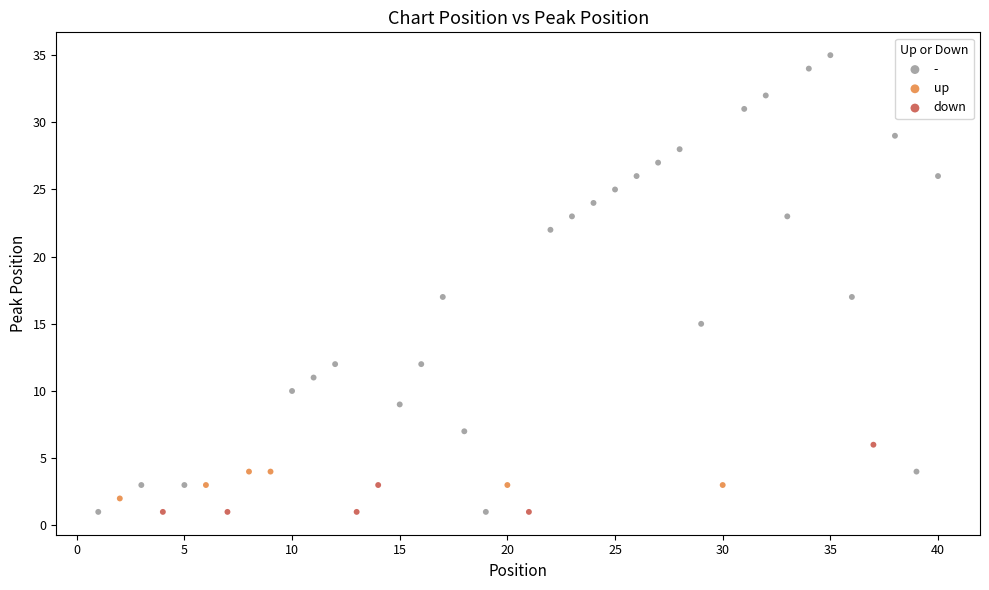

Which series has the widest spread of Y values?

-